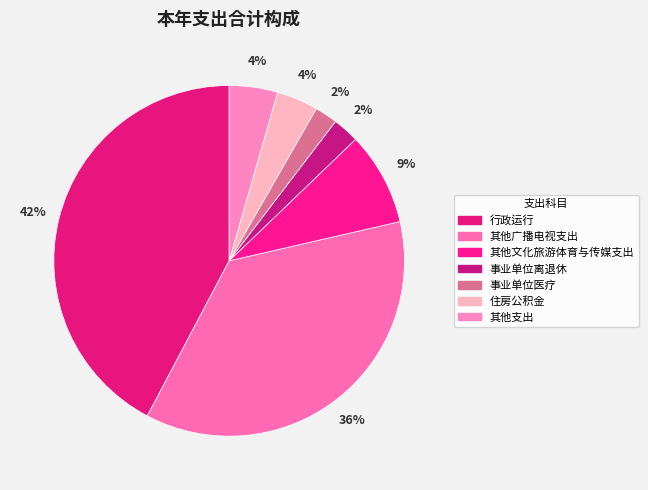

Do 住房公积金 and 行政运行 together represent more than half of the pie?

No